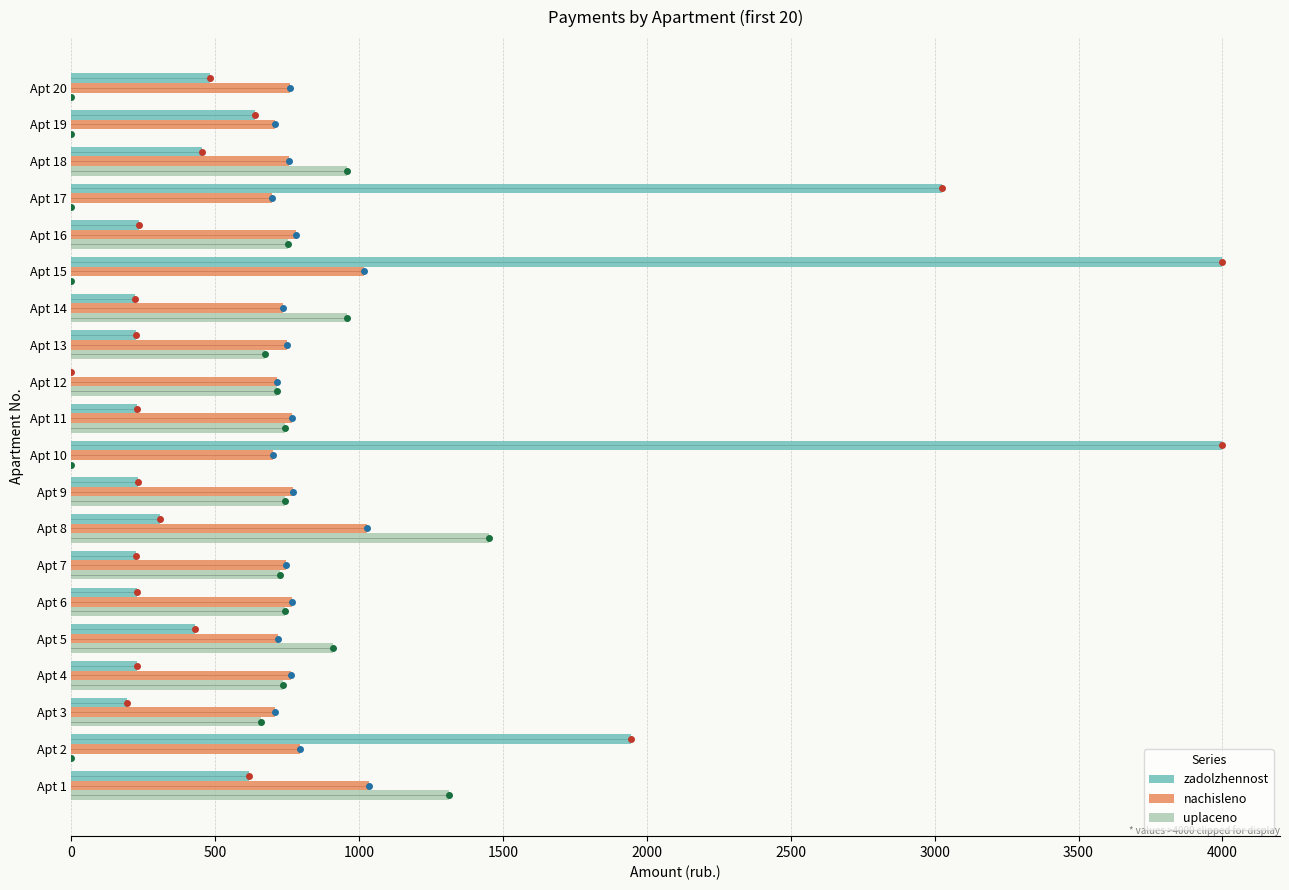

At which label is zadolzhennost closest to 2000?

Apt 2